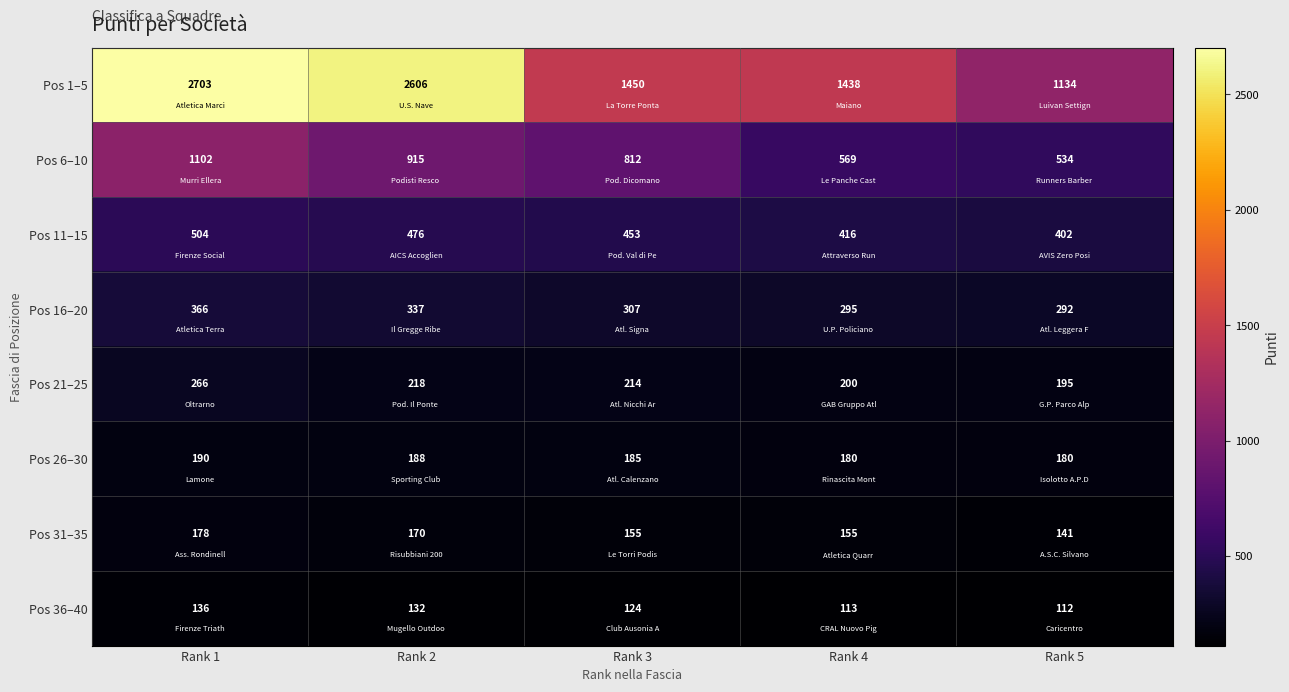

What is the difference between the Pos 11–15 values at Rank 2 and Rank 1?

28